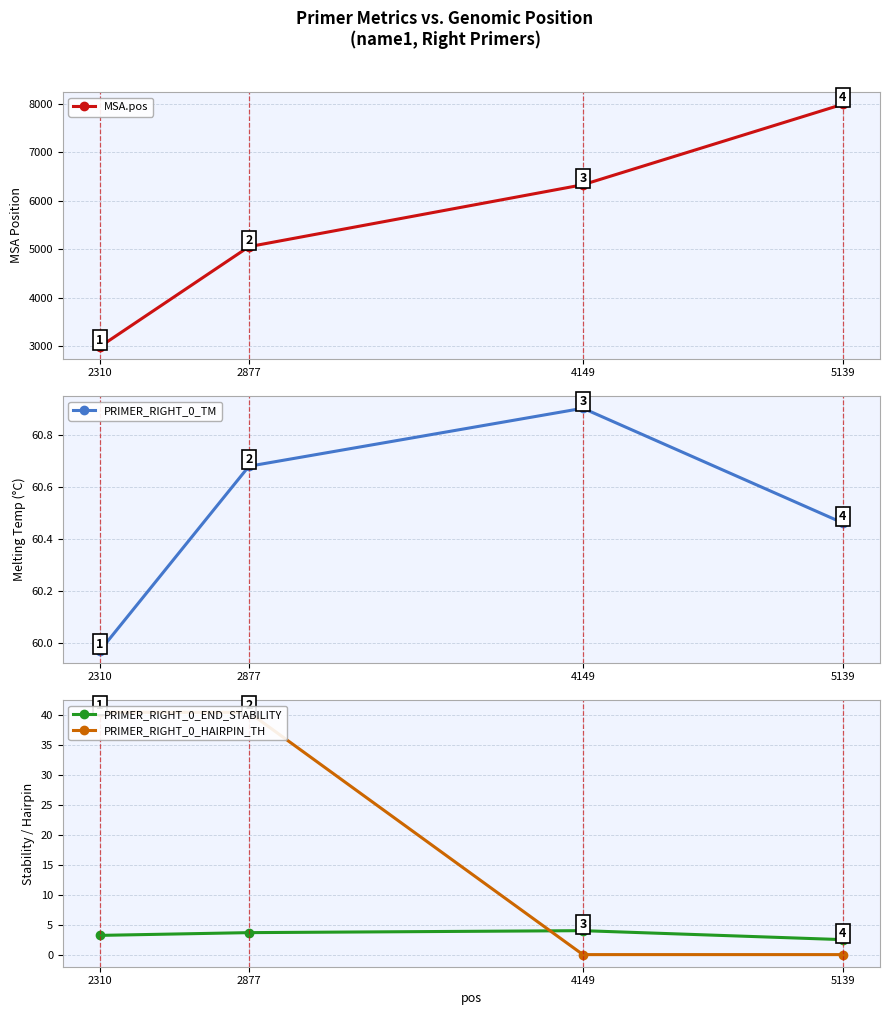

Is this an area chart (filled region under the line)?

No